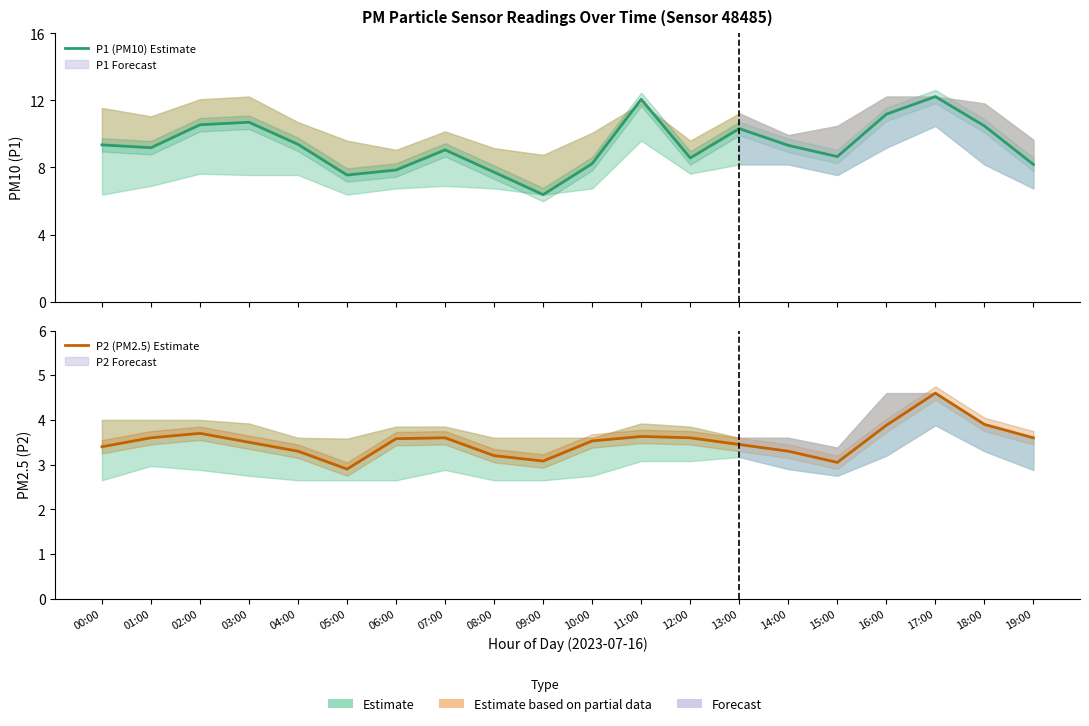

Which series has the largest range (max minus min)?

P1 (PM10) Estimate